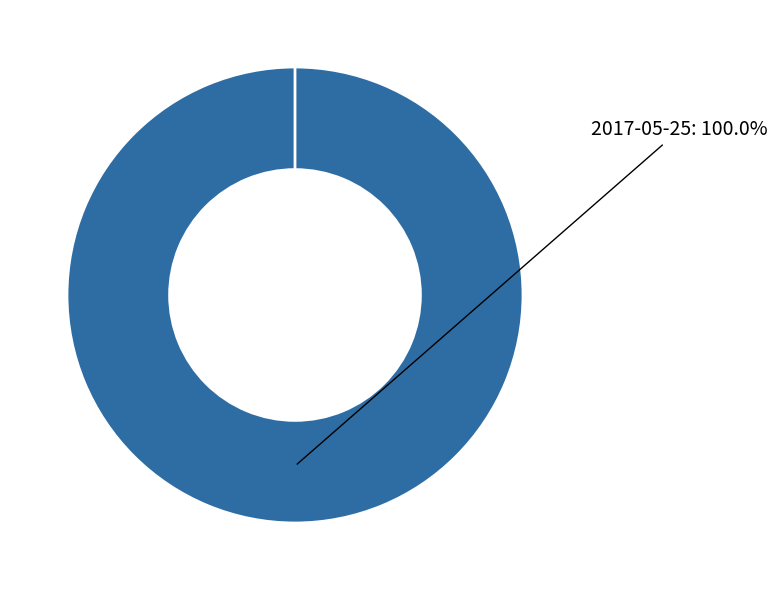

Which category has the biggest portion of the pie?

2017-05-25